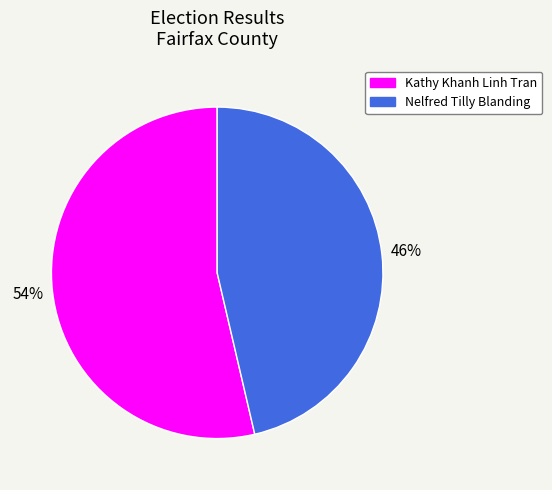

What is the largest slice in the pie chart?

Kathy Khanh Linh Tran